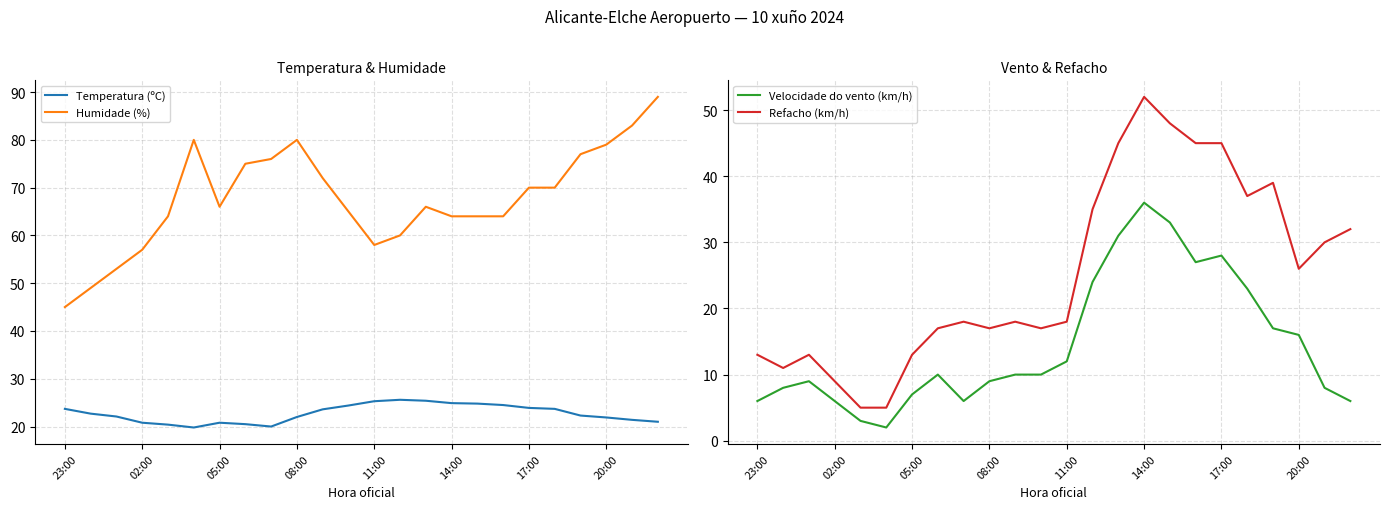

True or false: Refacho (km/h) and Velocidade do vento (km/h) cross at least once.

False